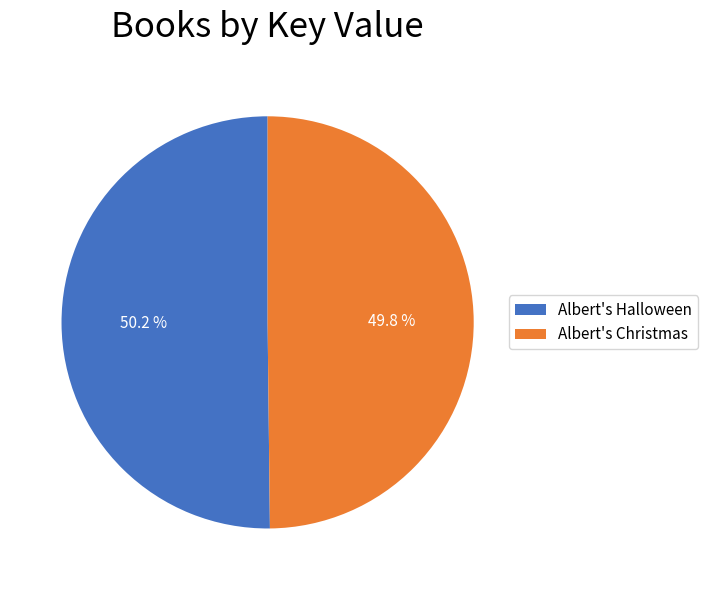

To the nearest percent, what portion does Albert's Halloween represent?

50%